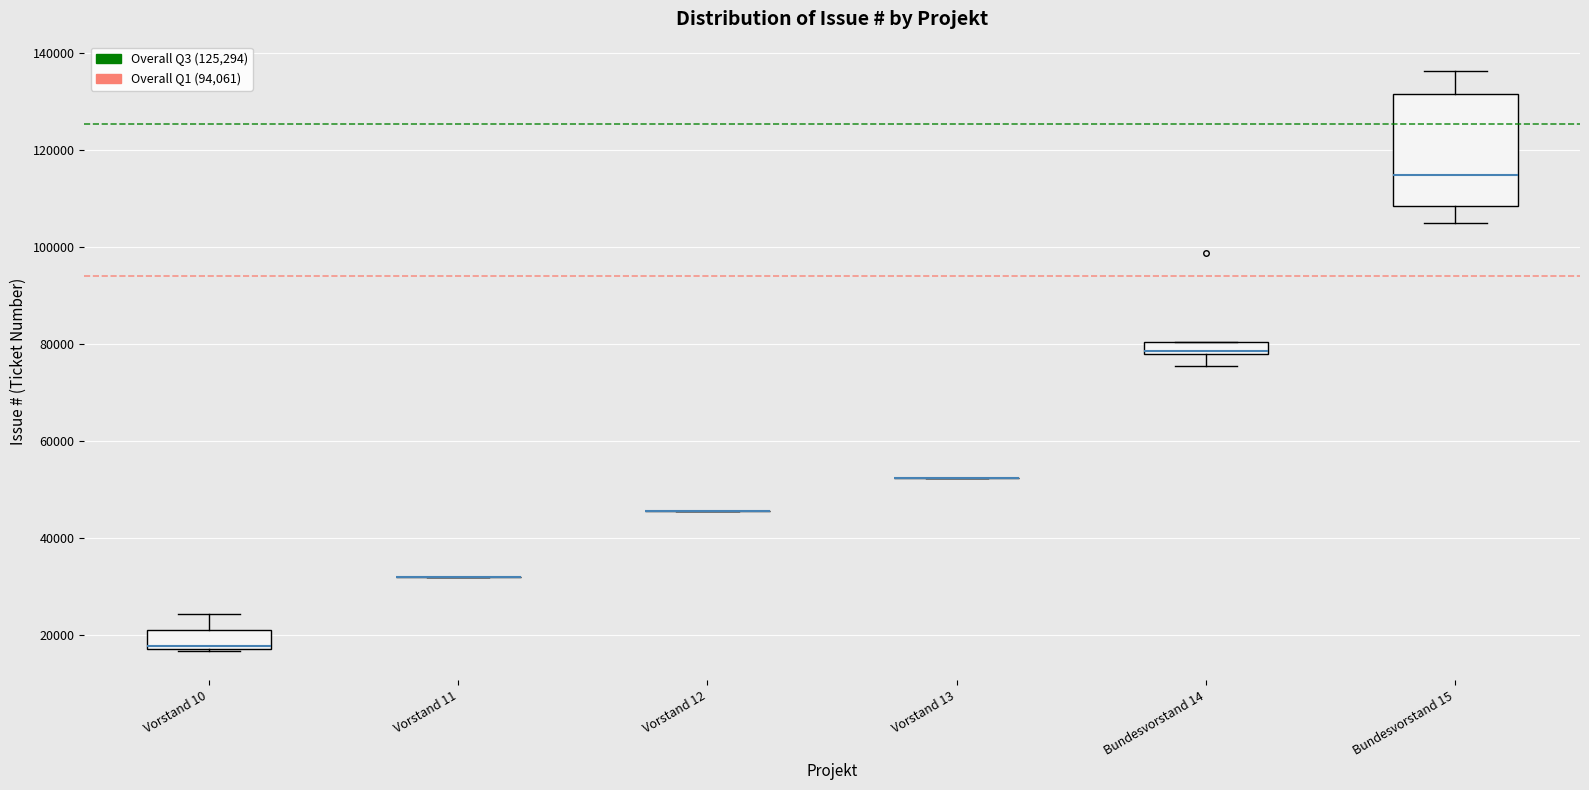

Which box is the tallest, from its lower edge to its upper edge?

Bundesvorstand 15